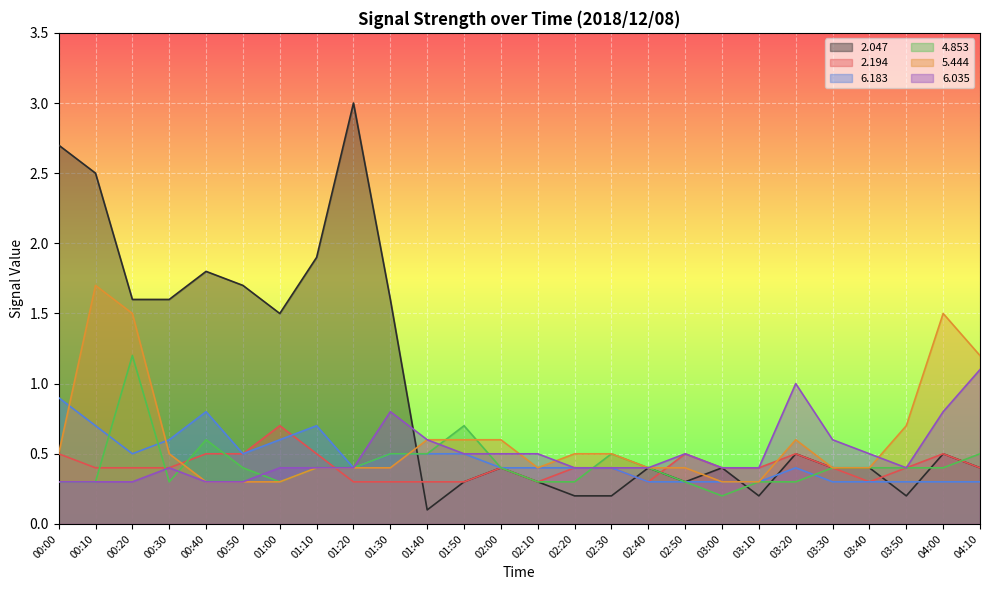

Rank the series at 00:10 from lowest to highest value.

  4.853,   6.035,   2.194,   6.183,   5.444,   2.047